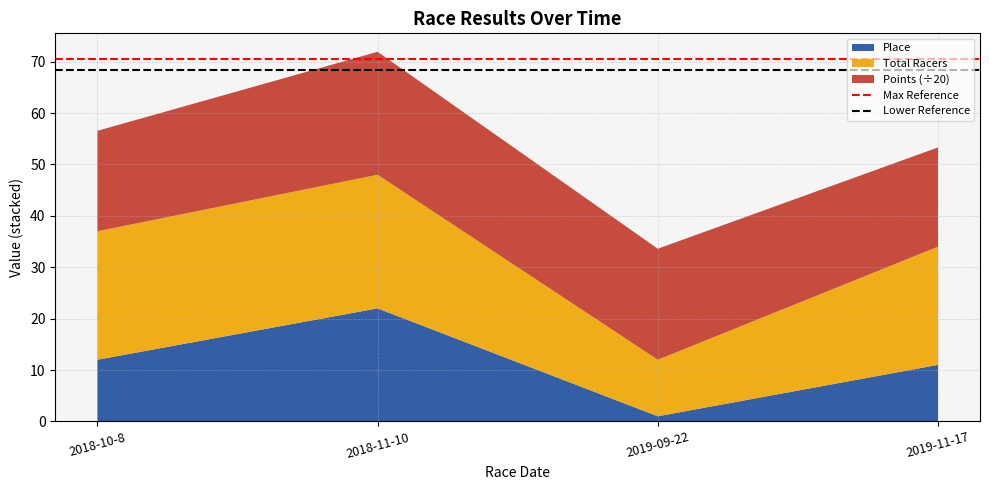

At which label does Place reach its minimum?

2019-09-22